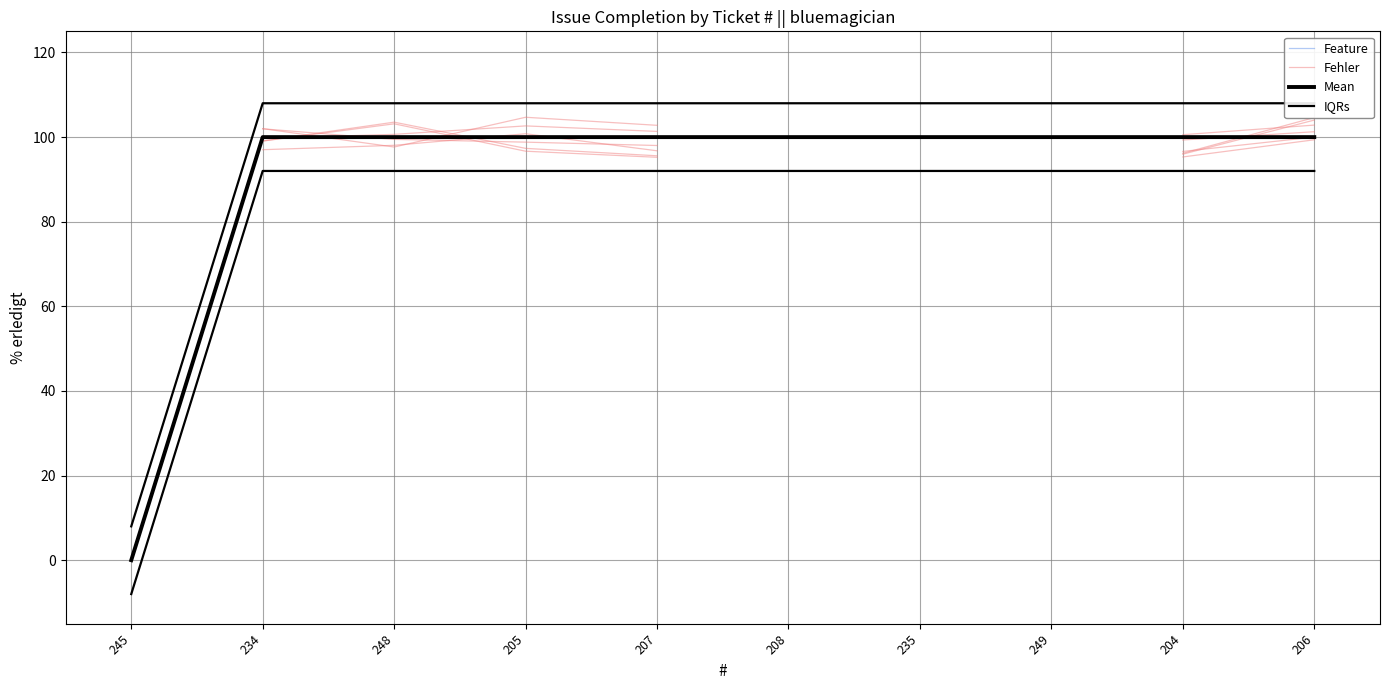

At how many categories does at least one series exceed 54?

9